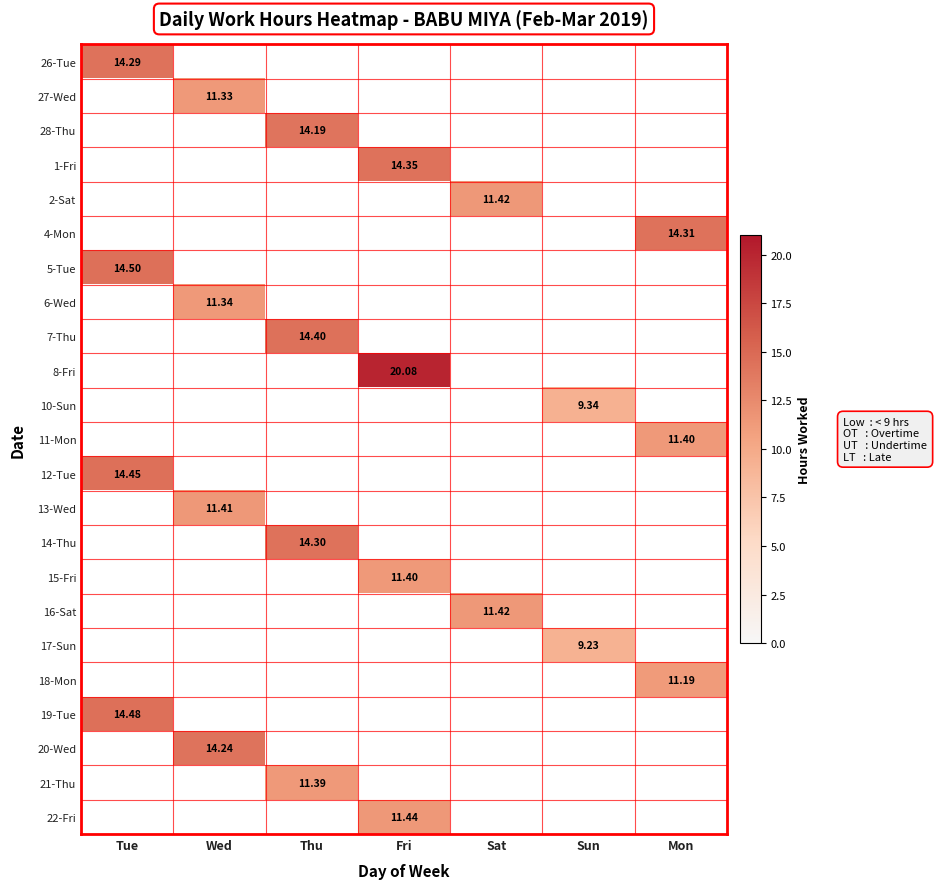

What is the minimum value shown in the chart?

9.2